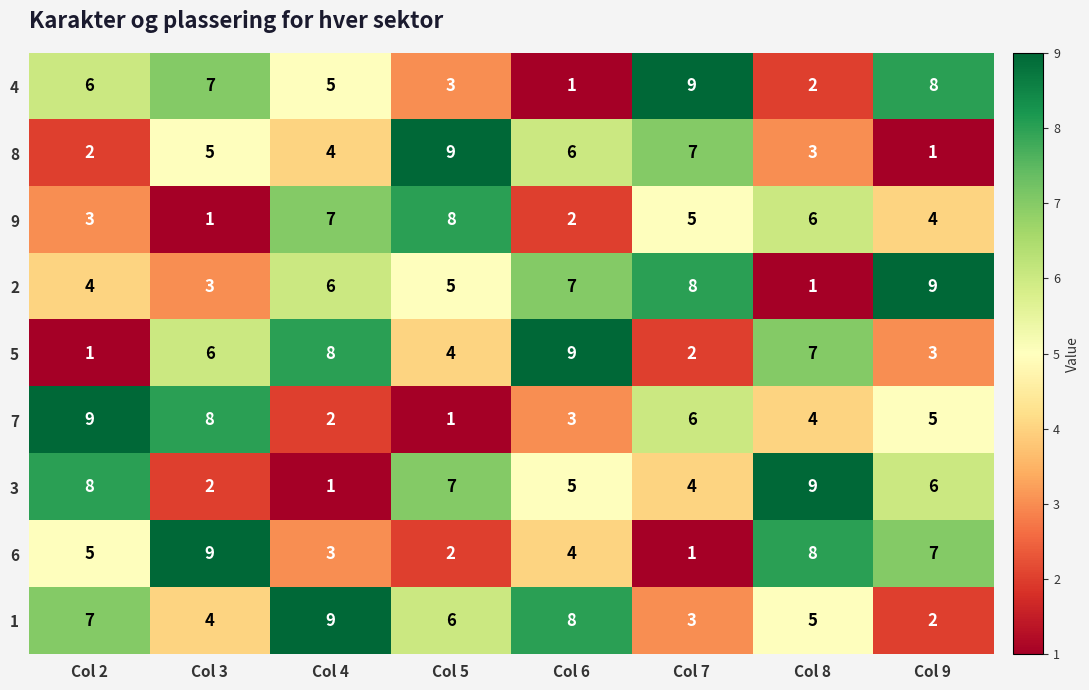

What is the spread (max minus min) of values at Col 4?

8